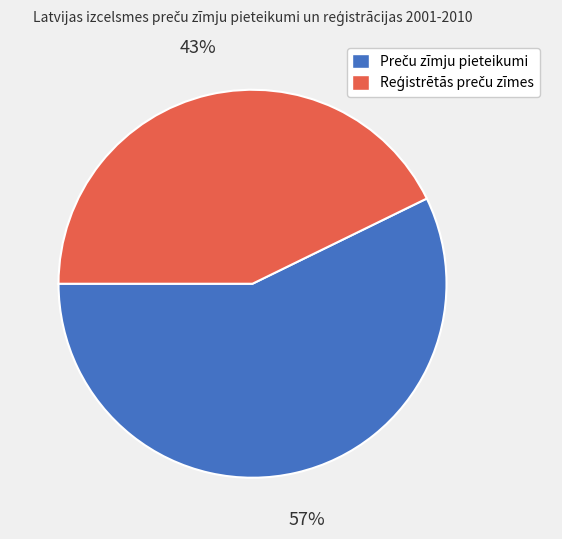

Does any single category account for the majority?

Yes